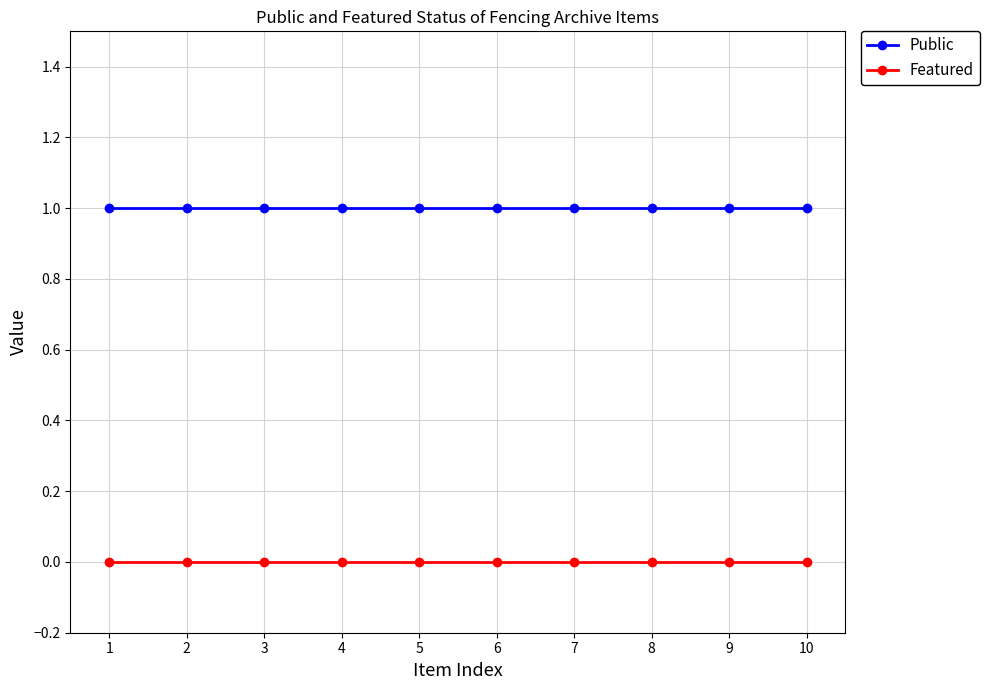

True or false: Public has a value of 1 at 2.

True